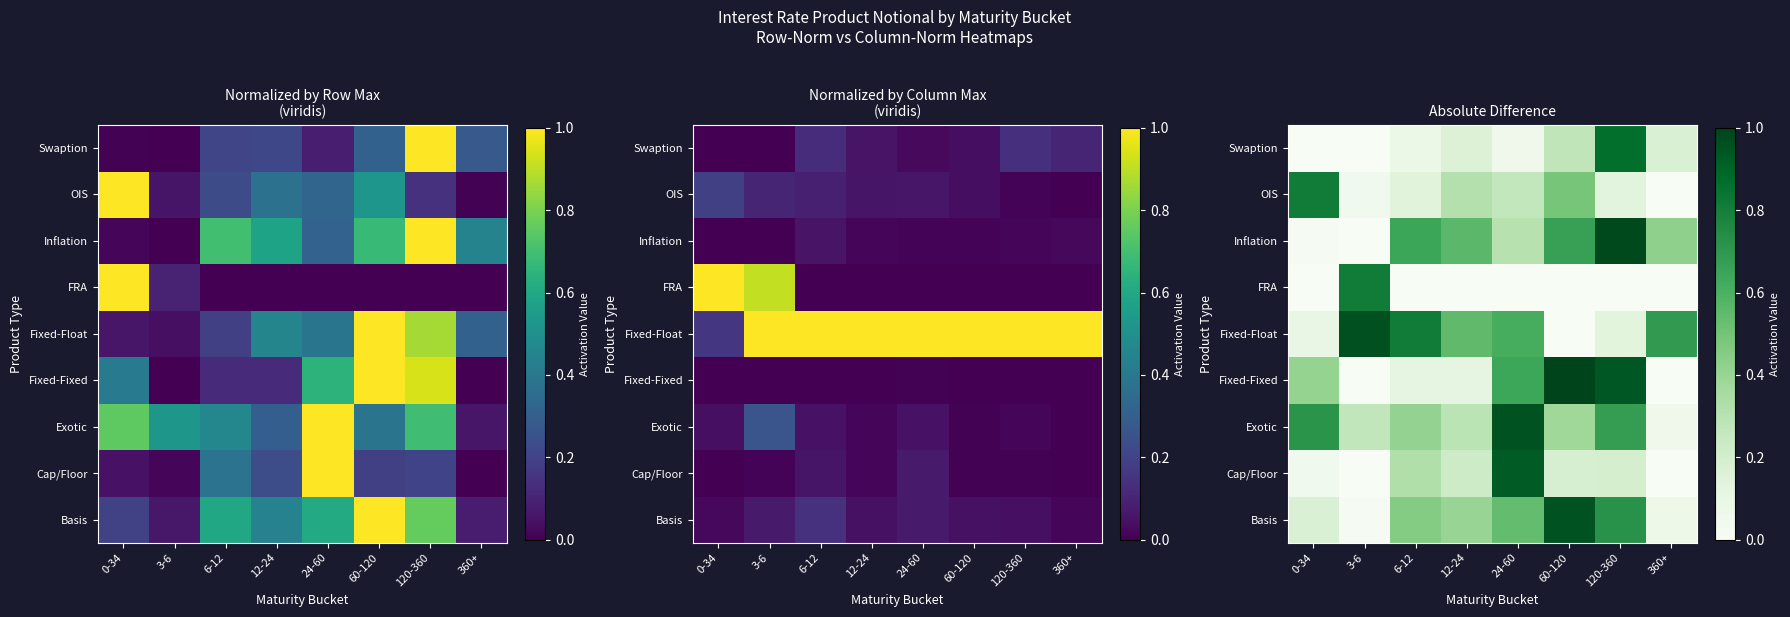

The value of Cap/Floor at 6-12 is 0.3. True or false?

True